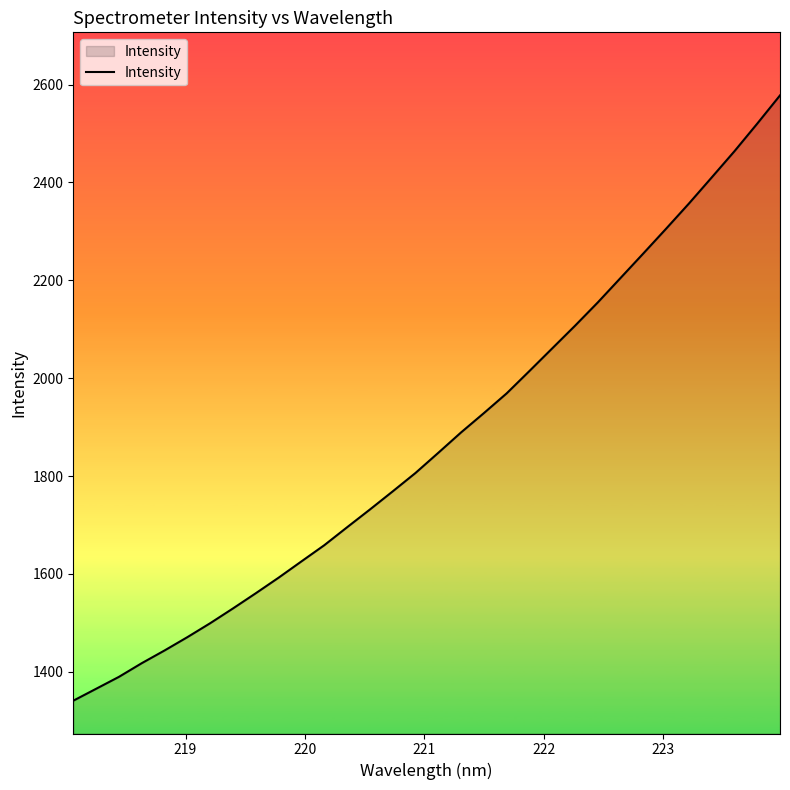

What is the minimum value shown in the chart?

1340.7